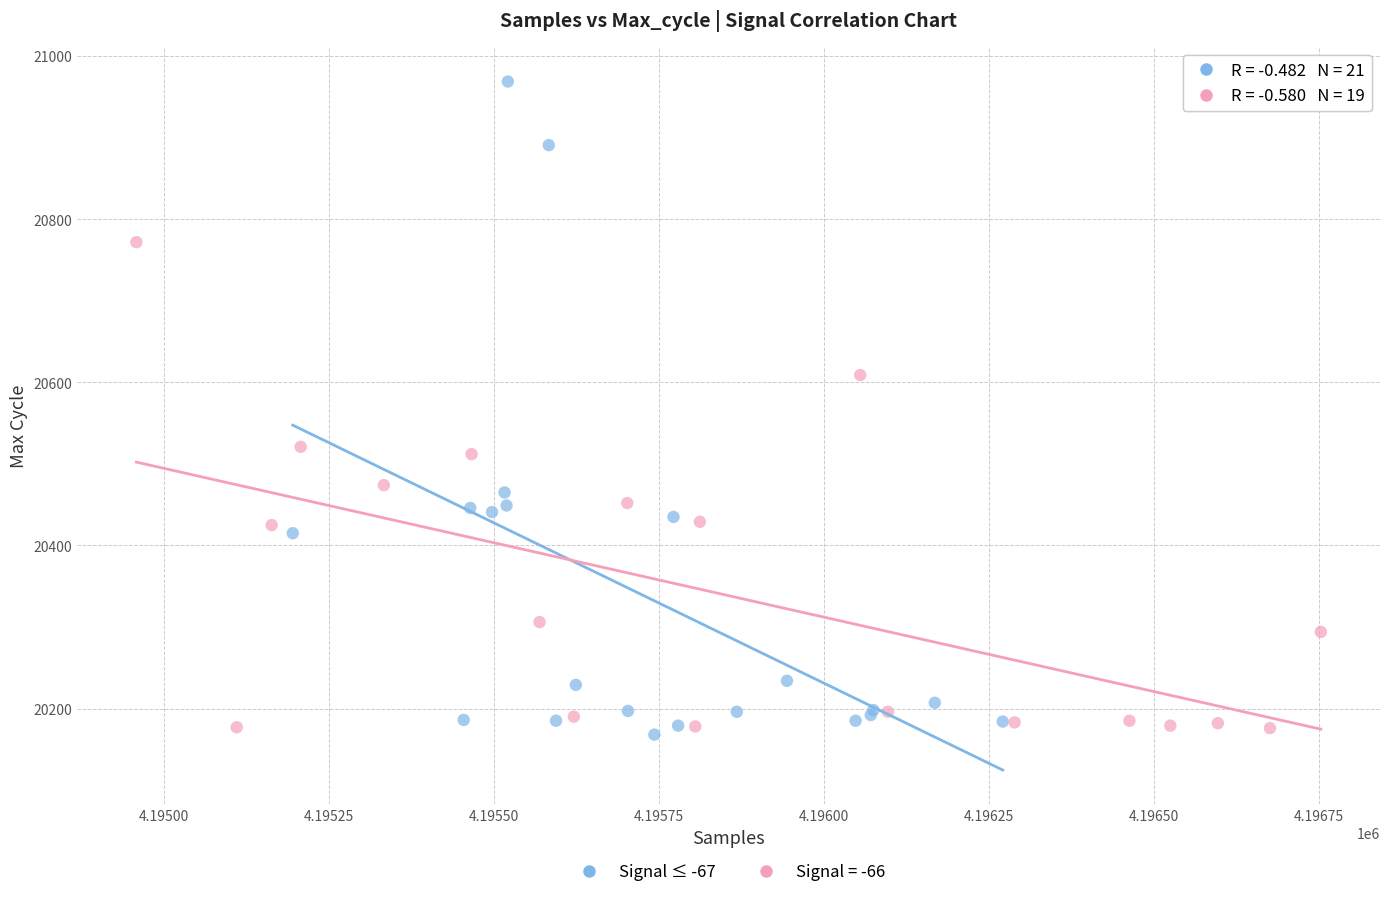

Which series has the largest Y range (max minus min)?

Signal ≤ -67